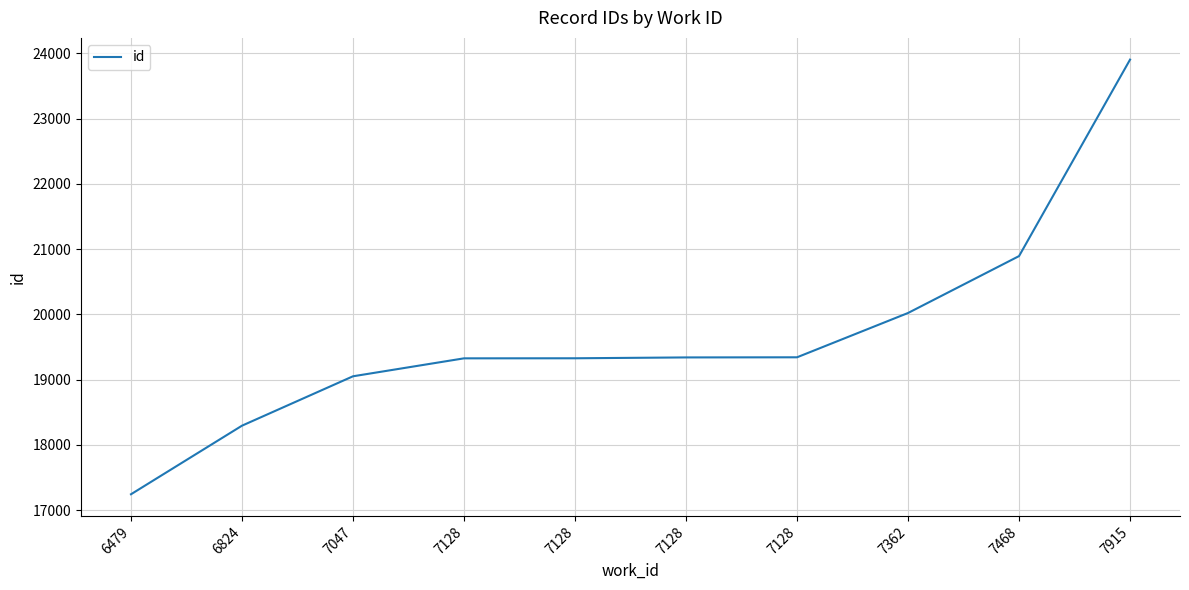

The value at 6479 is 17243. True or false?

True